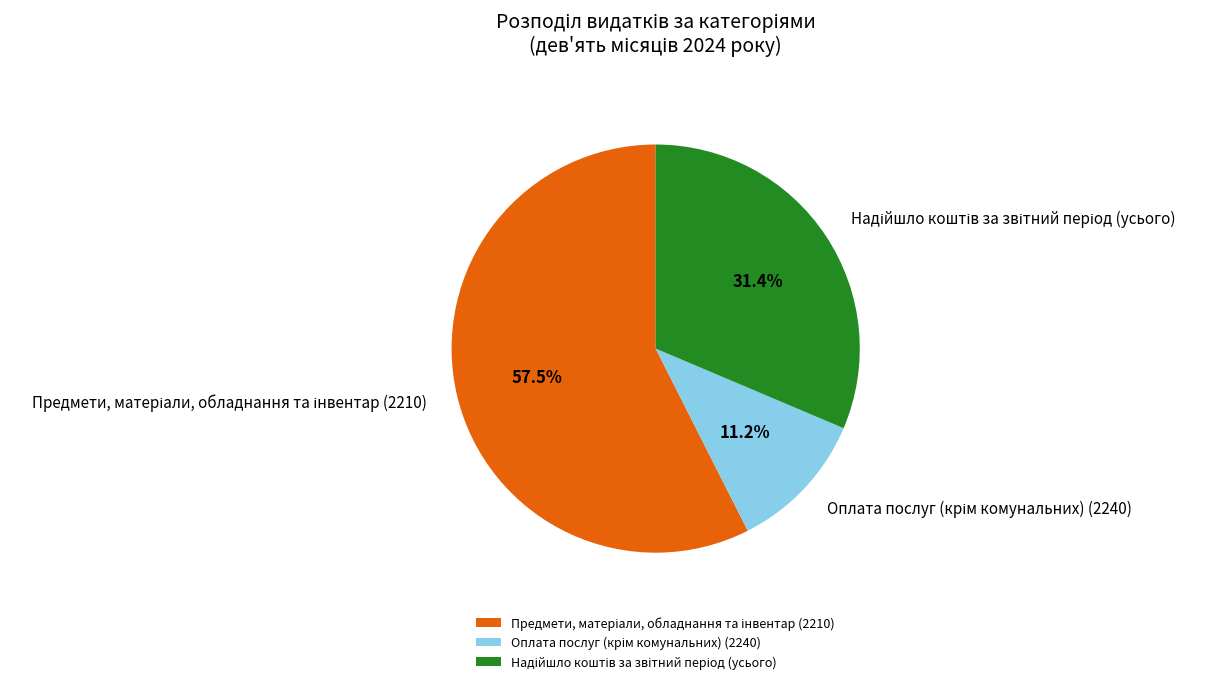

Is there any slice that represents more than half of the pie?

Yes